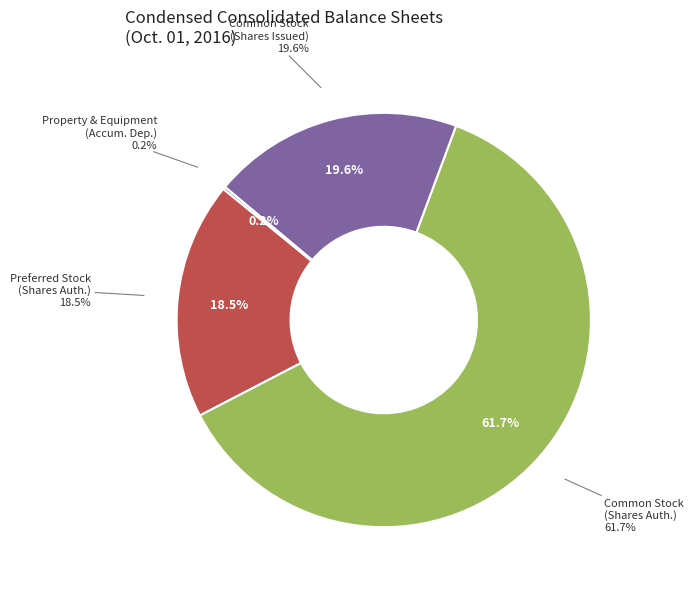

Is it true that Preferred stock, shares authorized is 19% of the pie?

True